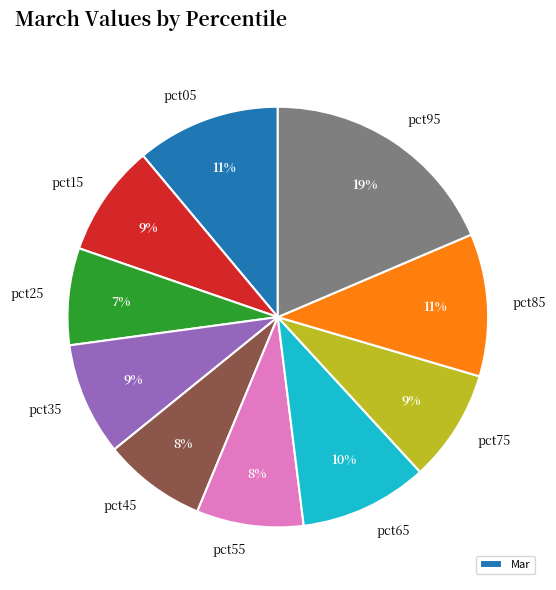

Does pct55 represent more than half of the total?

No